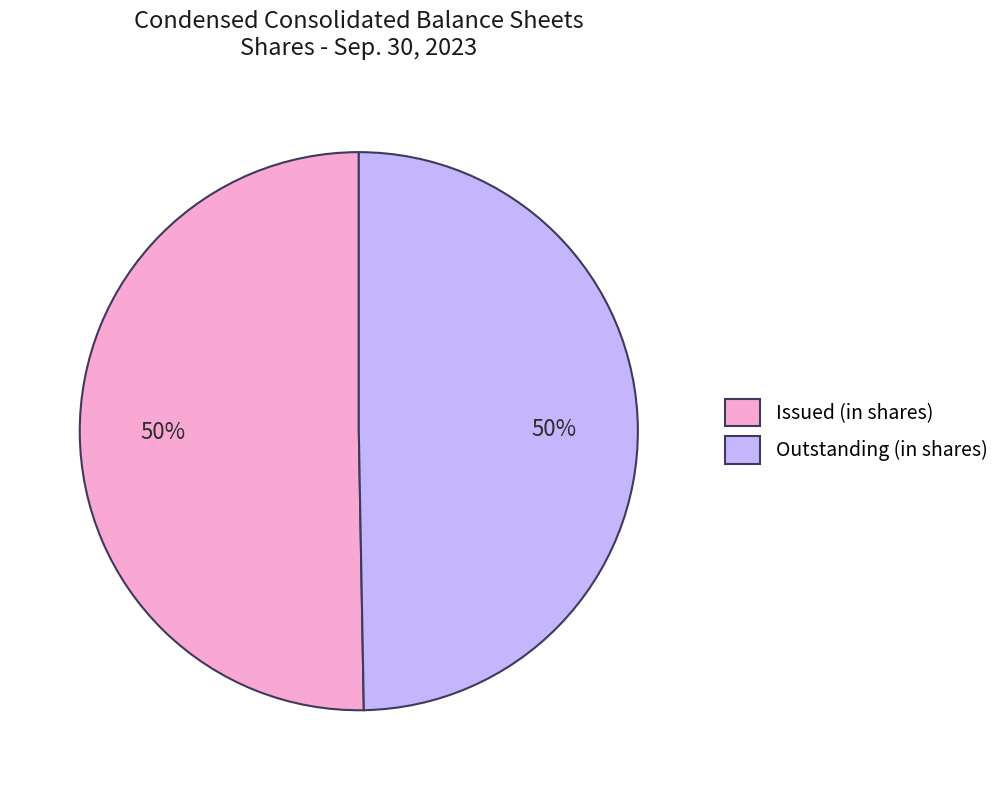

To the nearest percent, what percentage of the pie is Outstanding (in shares)?

50%